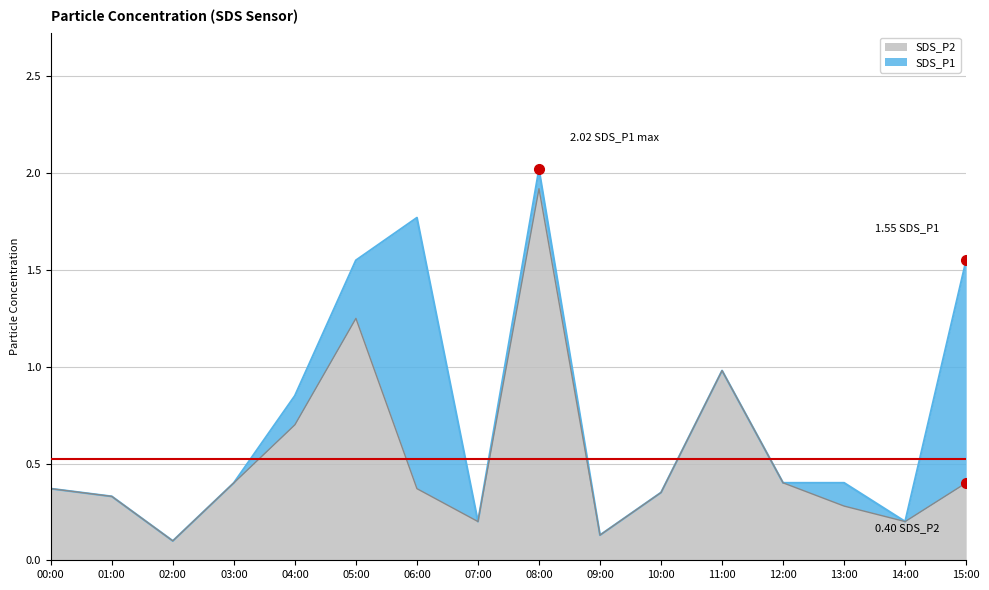

Is the value of SDS_P1 at 01:00 greater than the value of SDS_P2 at 04:00?

No